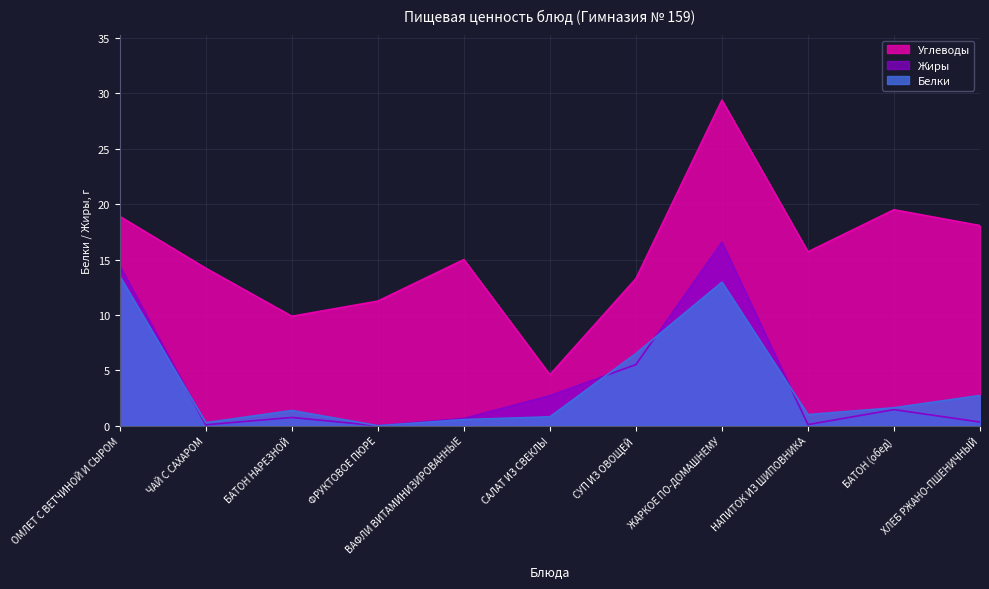

True or false: Жиры and Углеводы cross at least once.

False